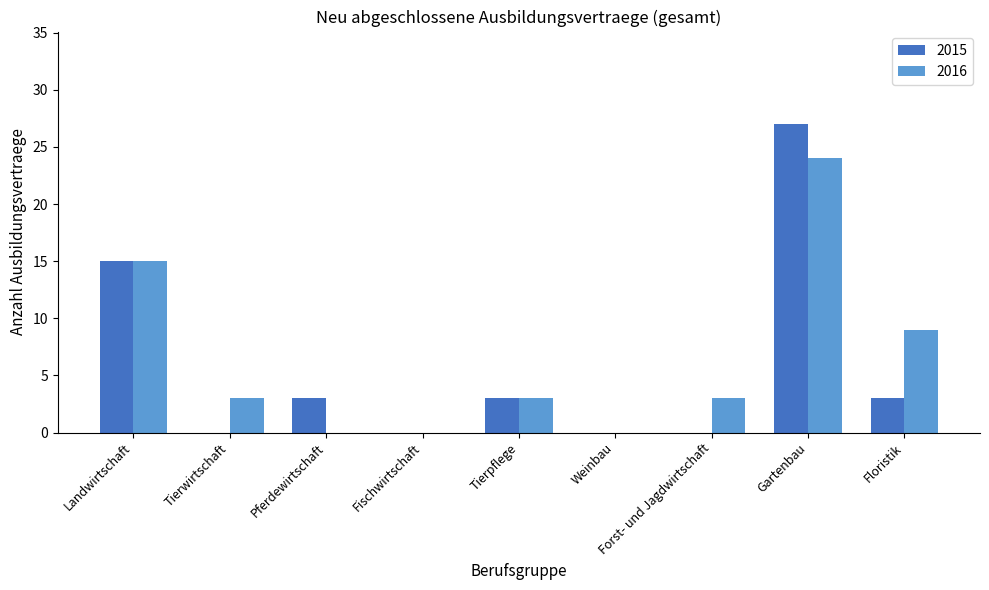

What is the approximate value of 2015 at Floristik?

3